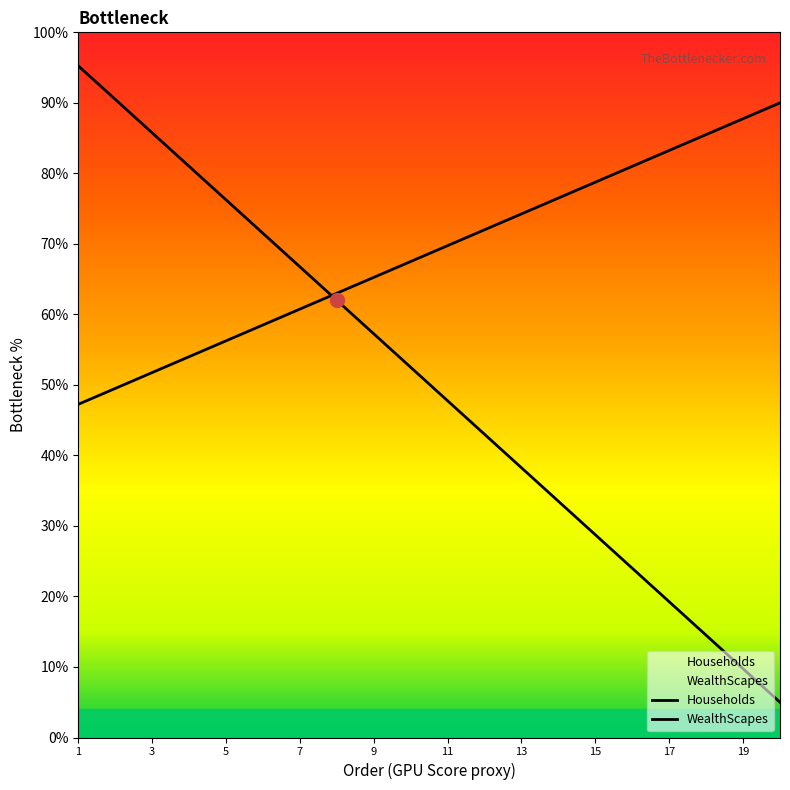

What is the minimum value shown in the chart?

5.0